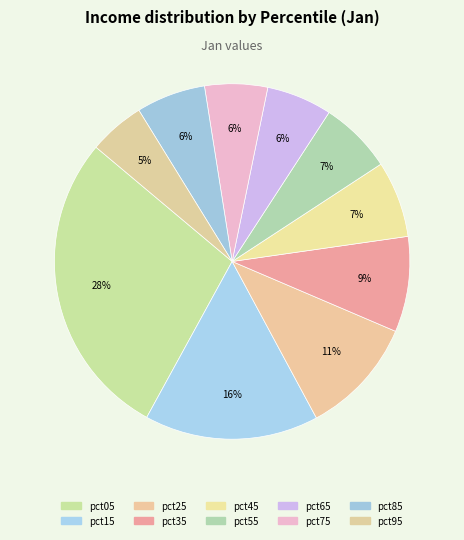

True or false: pct35 accounts for 9% of the total.

True